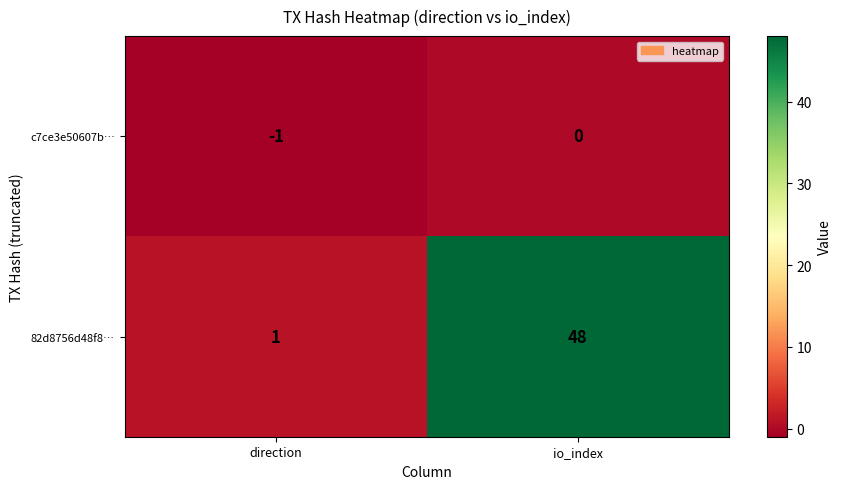

Which series has the largest total across all categories?

82d8756d48f8…